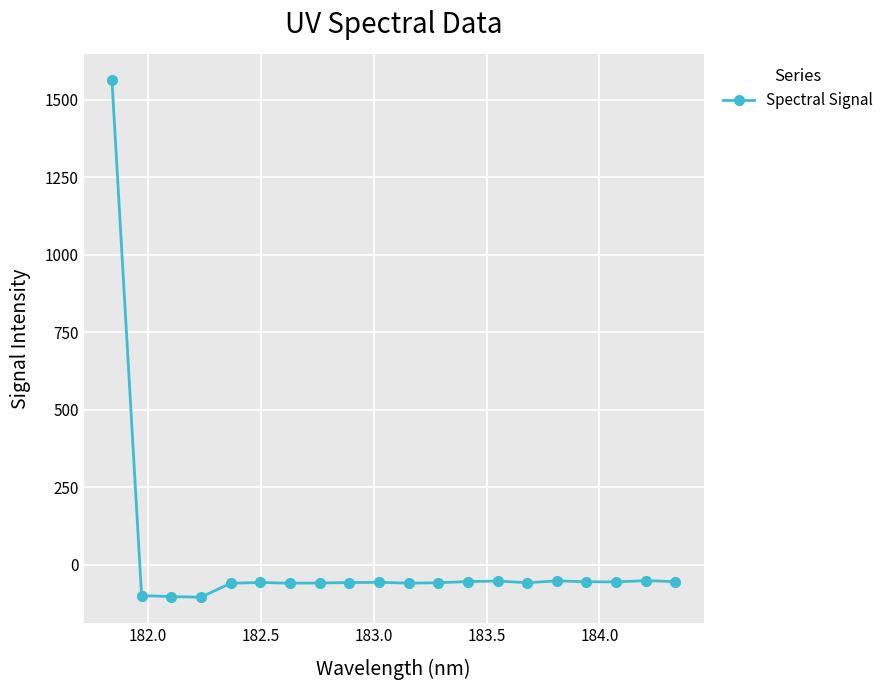

What is the maximum value shown in the chart?

1564.4